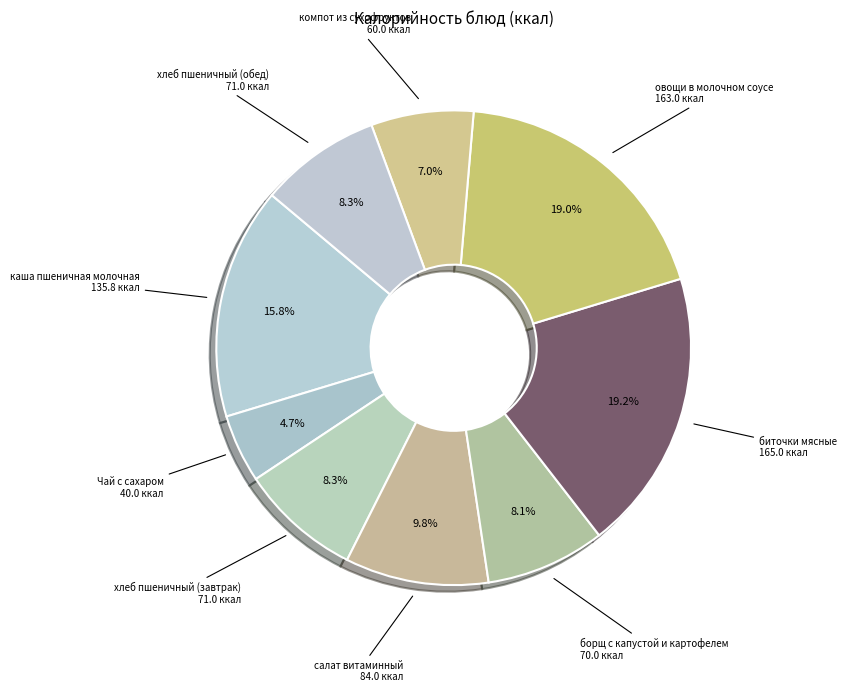

What percentage is the каша пшеничная молочная slice, to the nearest percent?

16%